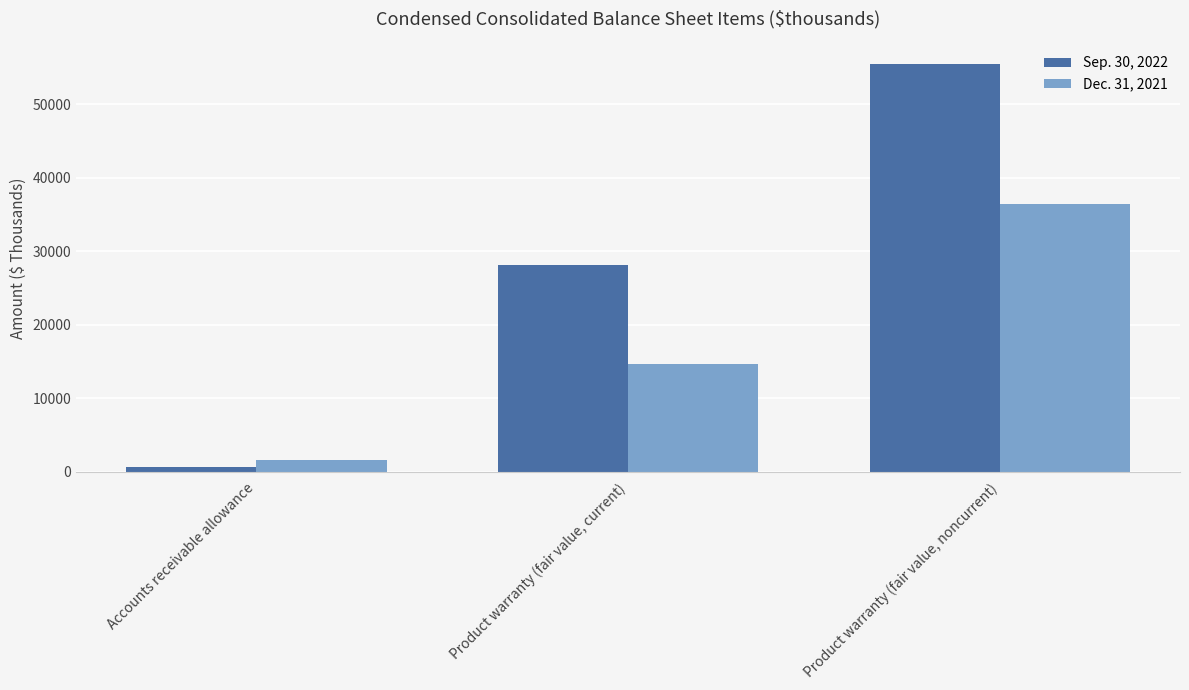

What position from the right is Accounts receivable allowance?

3